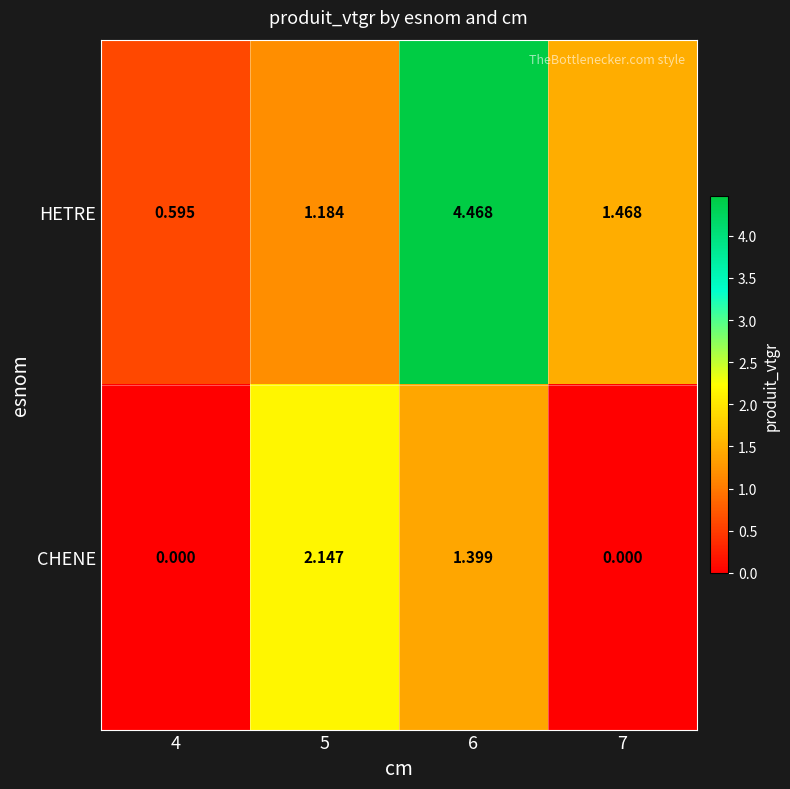

Which series has the largest range (max minus min)?

HETRE